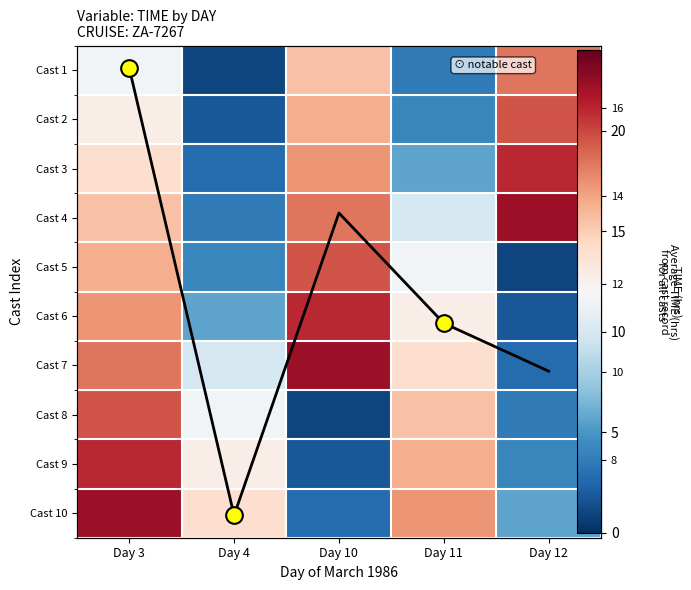

What is the total value across all series at Day 12?

100.1